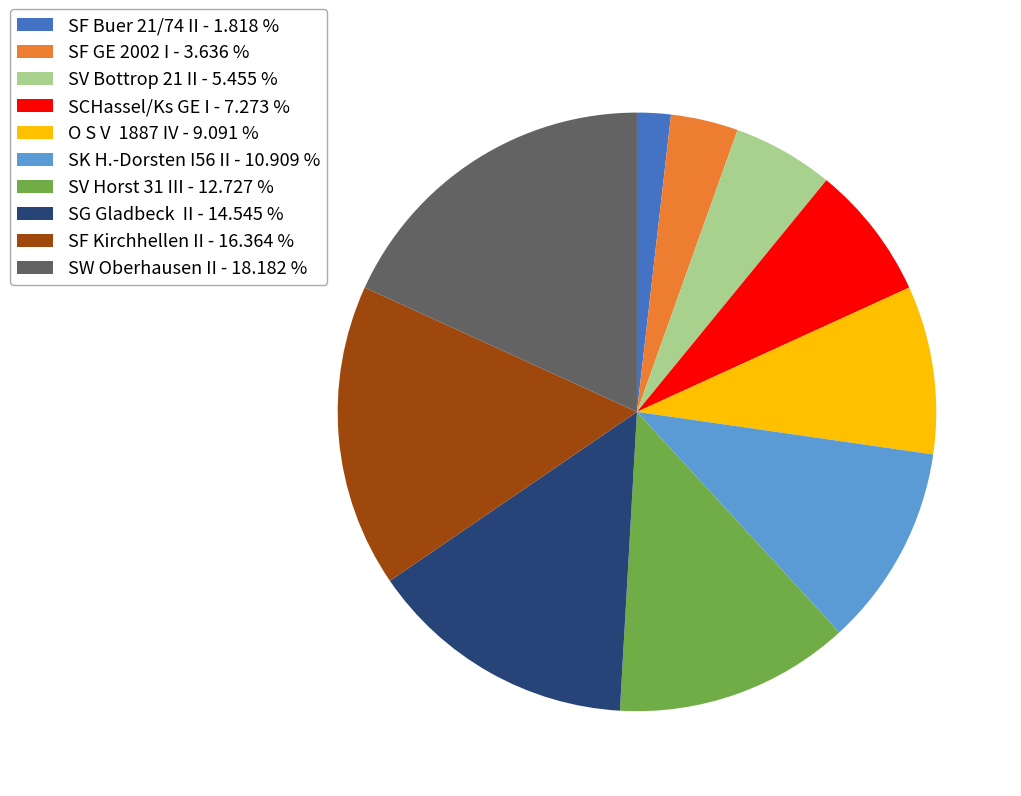

Is there a majority slice in this chart?

No